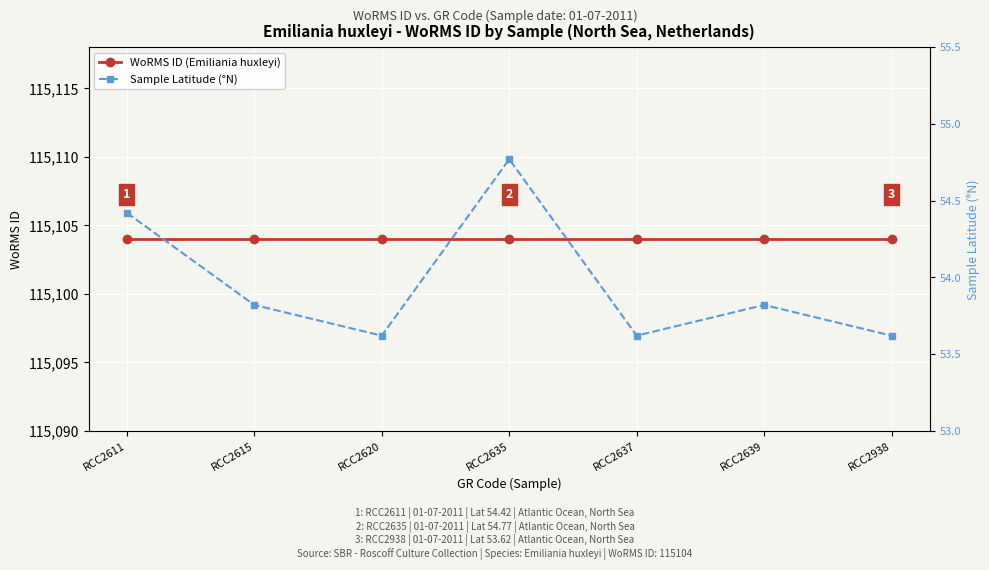

What is the minimum value for Sample Latitude (°N)?

53.6